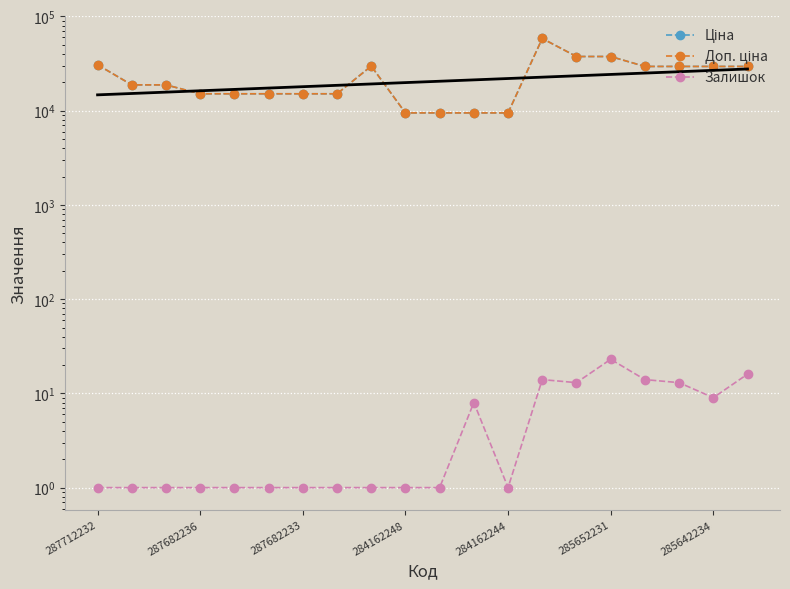

How many values in the Залишок series exceed 1?

8